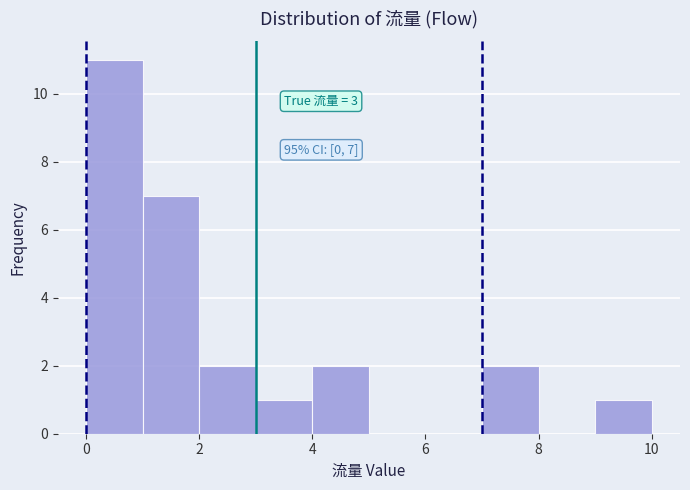

Over which range of the x-axis is the bar tallest?

0 to 1